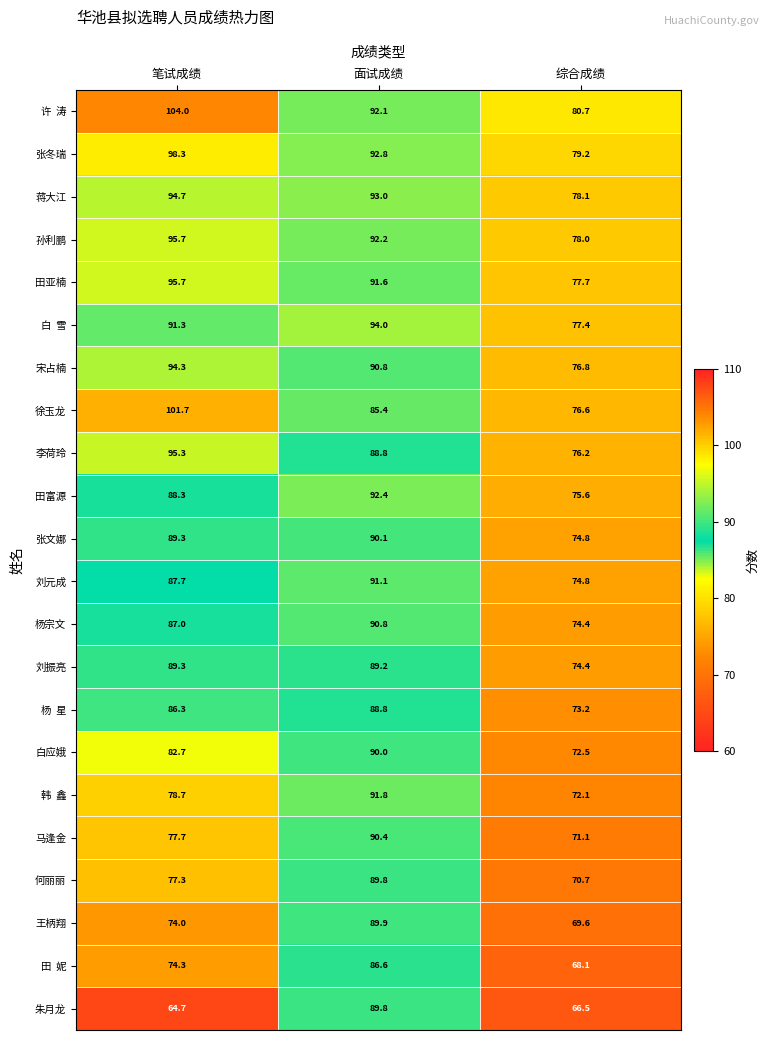

The 张文娜 series shows 35.7 at 综合成绩. True or false?

False